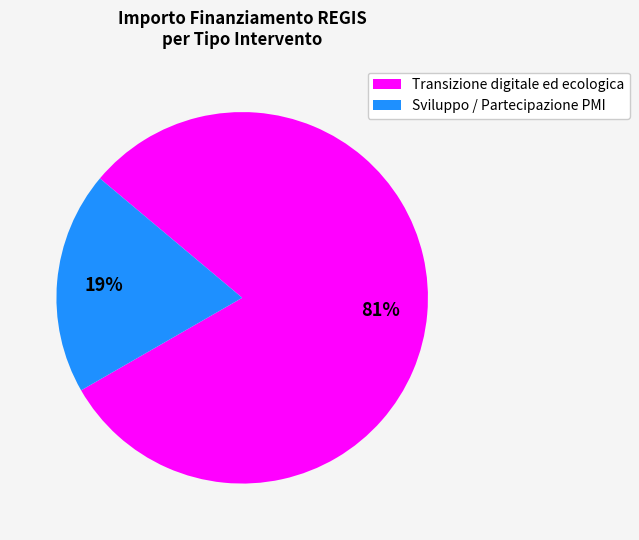

Is there any slice that represents more than half of the pie?

Yes